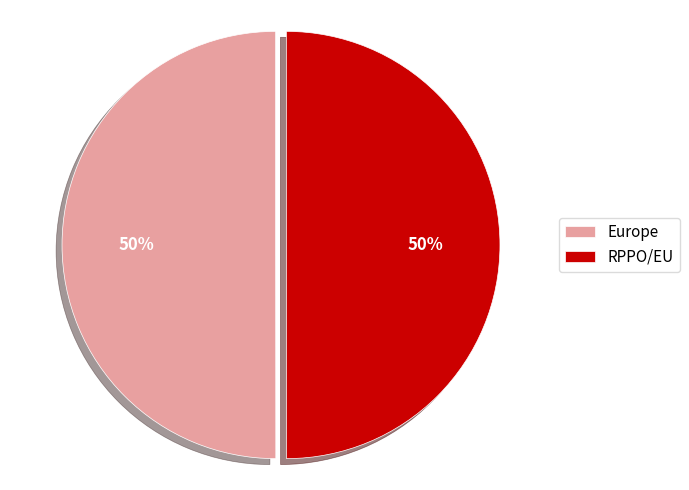

How many slices are in this pie chart?

2